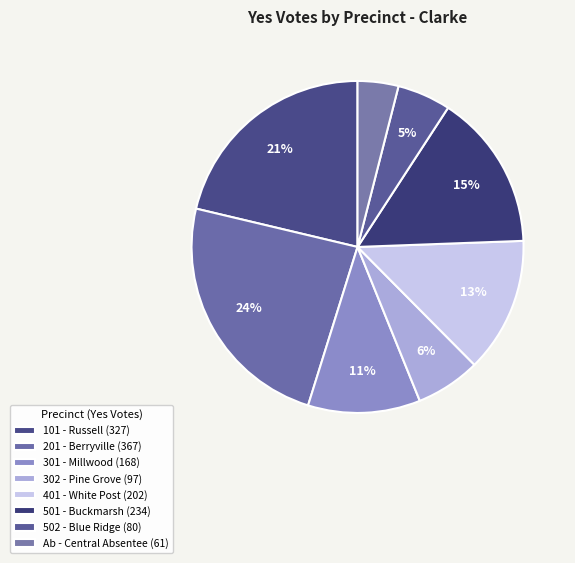

Is the sum of 401 - White Post and 501 - Buckmarsh greater than half?

No